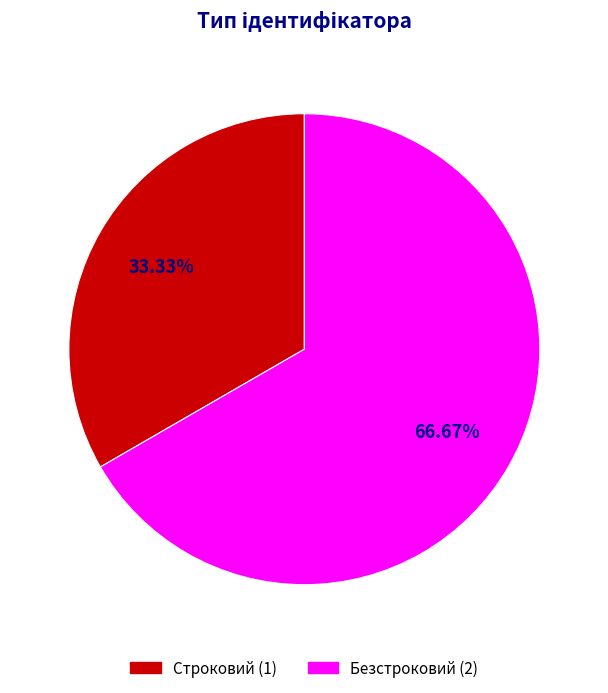

What is the ratio of the value at Строковий (1) to the value at Безстроковий (2)?

0.5